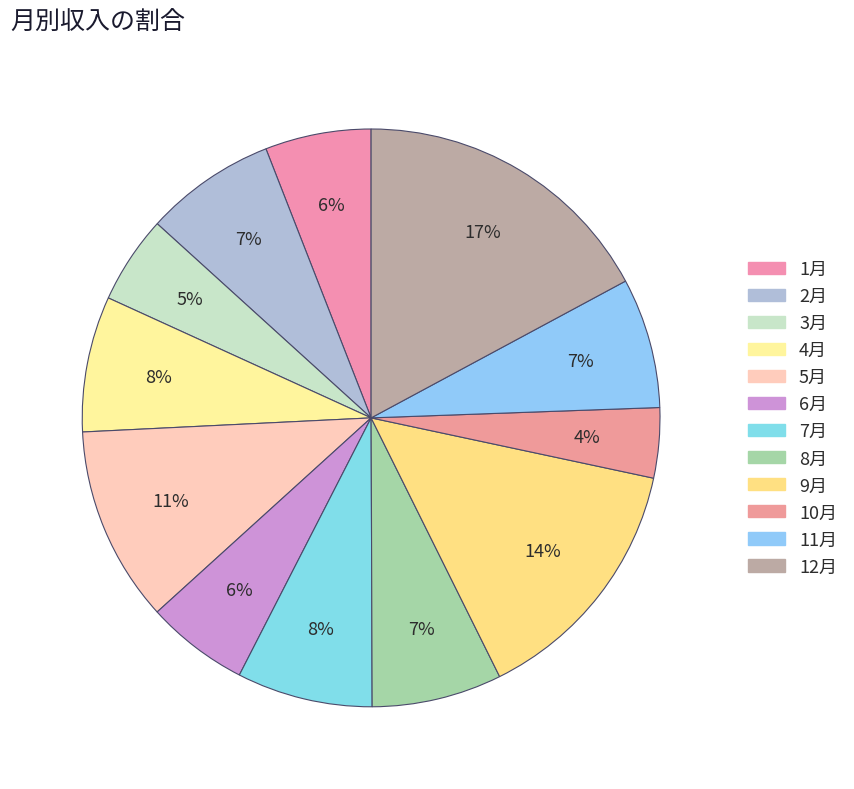

How many segments does this pie chart have?

12